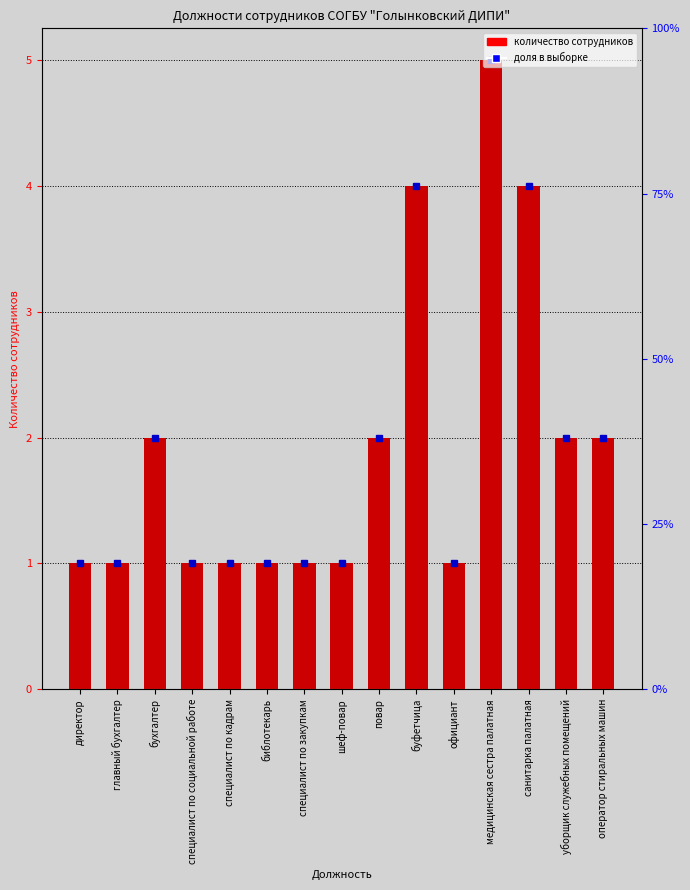

The chart shows a value of 1 at библотекарь. True or false?

True